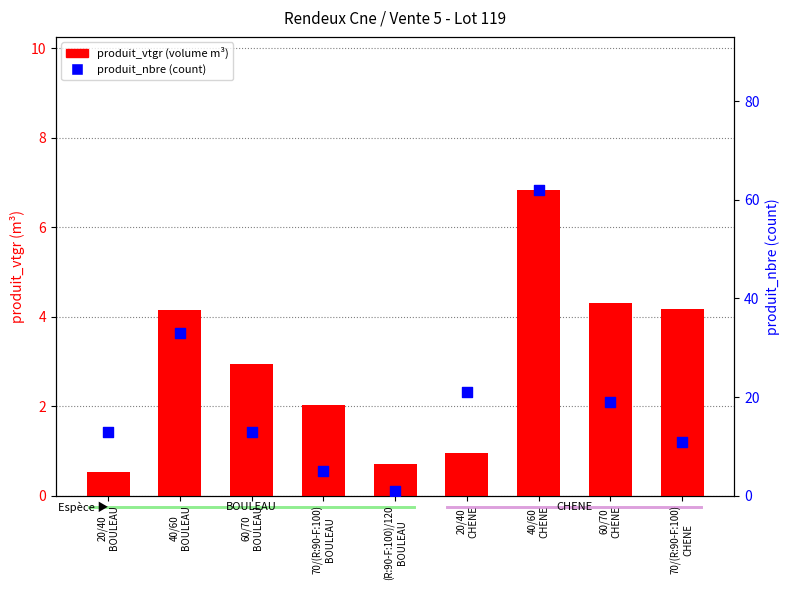

At how many categories does at least one series exceed 21?

2